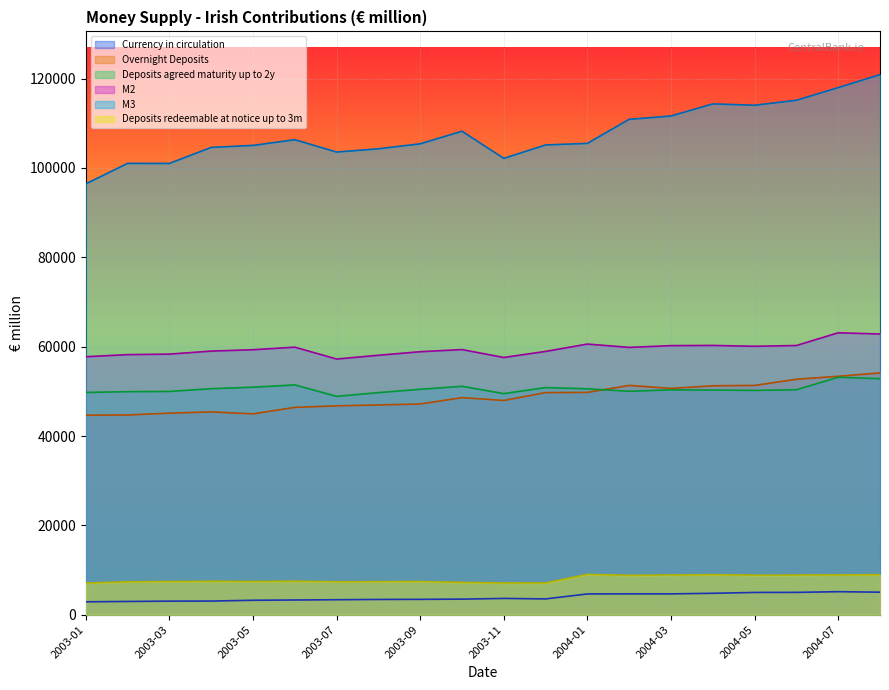

True or false: M3 has more than 0 points higher than both neighbors.

True